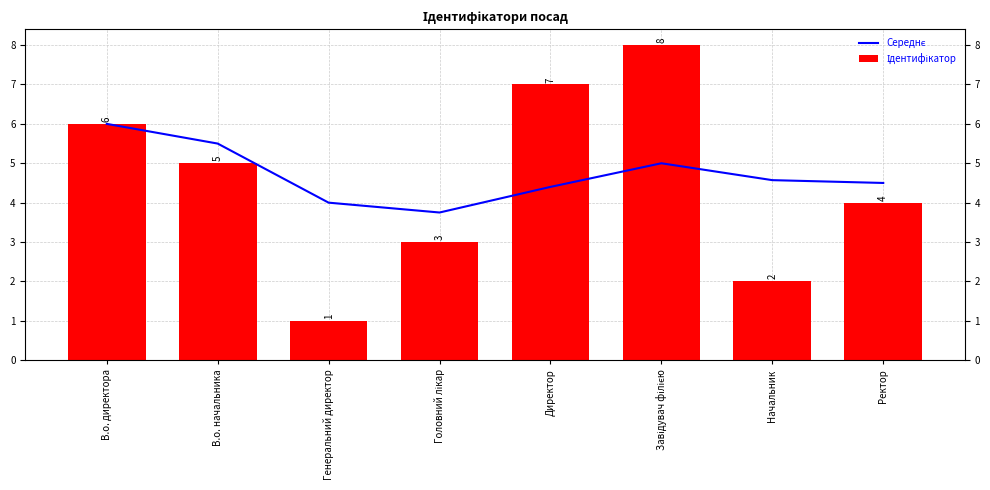

What is the sum of the Ідентифікатор values at Начальник and В.о. директора?

8.0